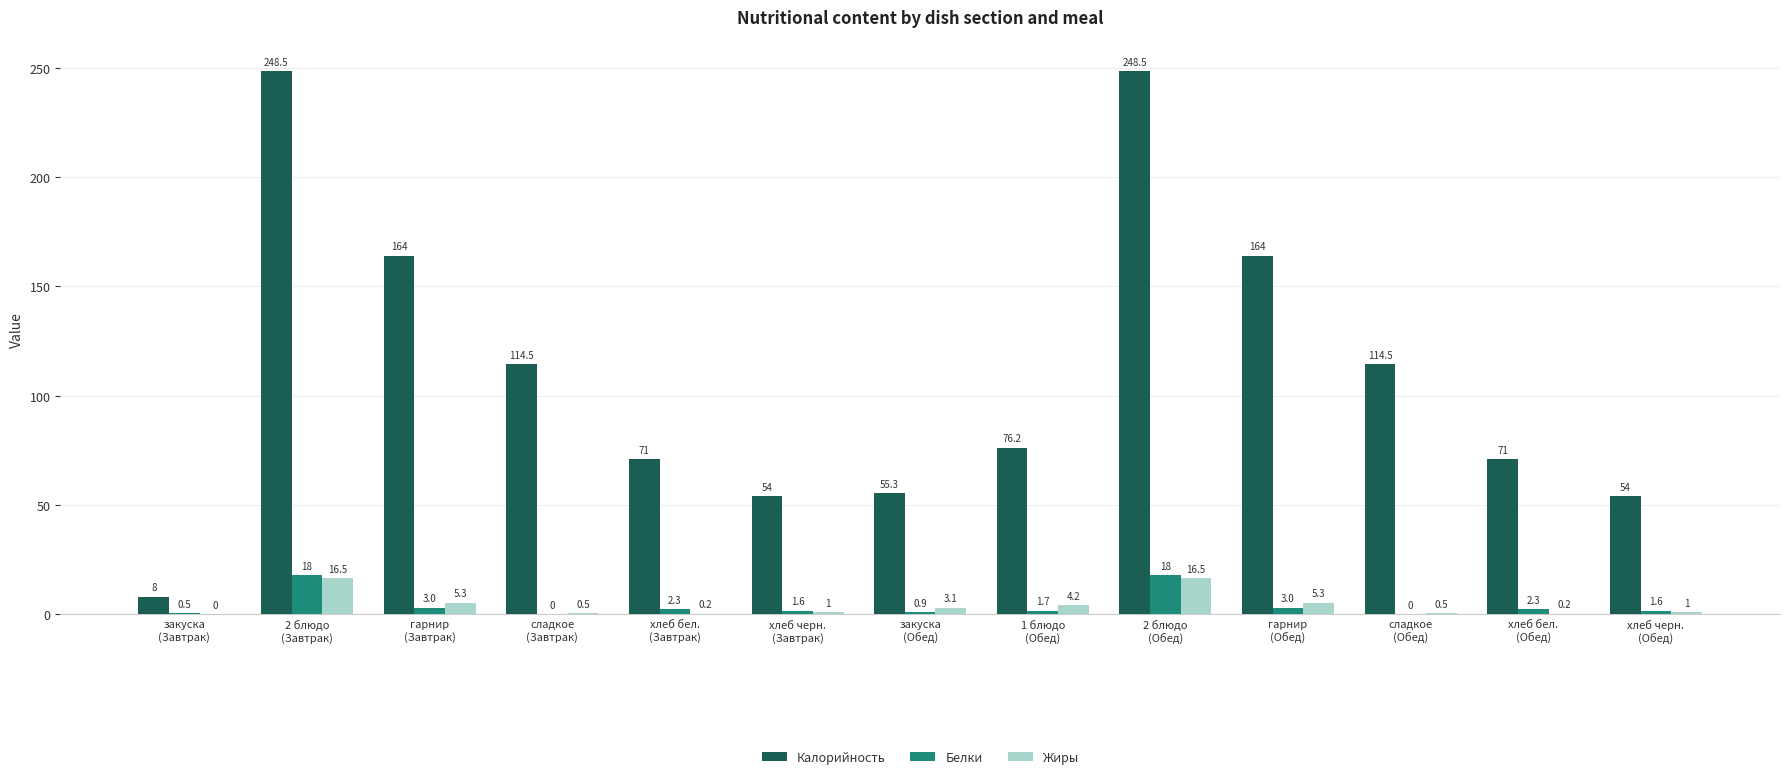

What is the maximum value for Жиры?

16.5